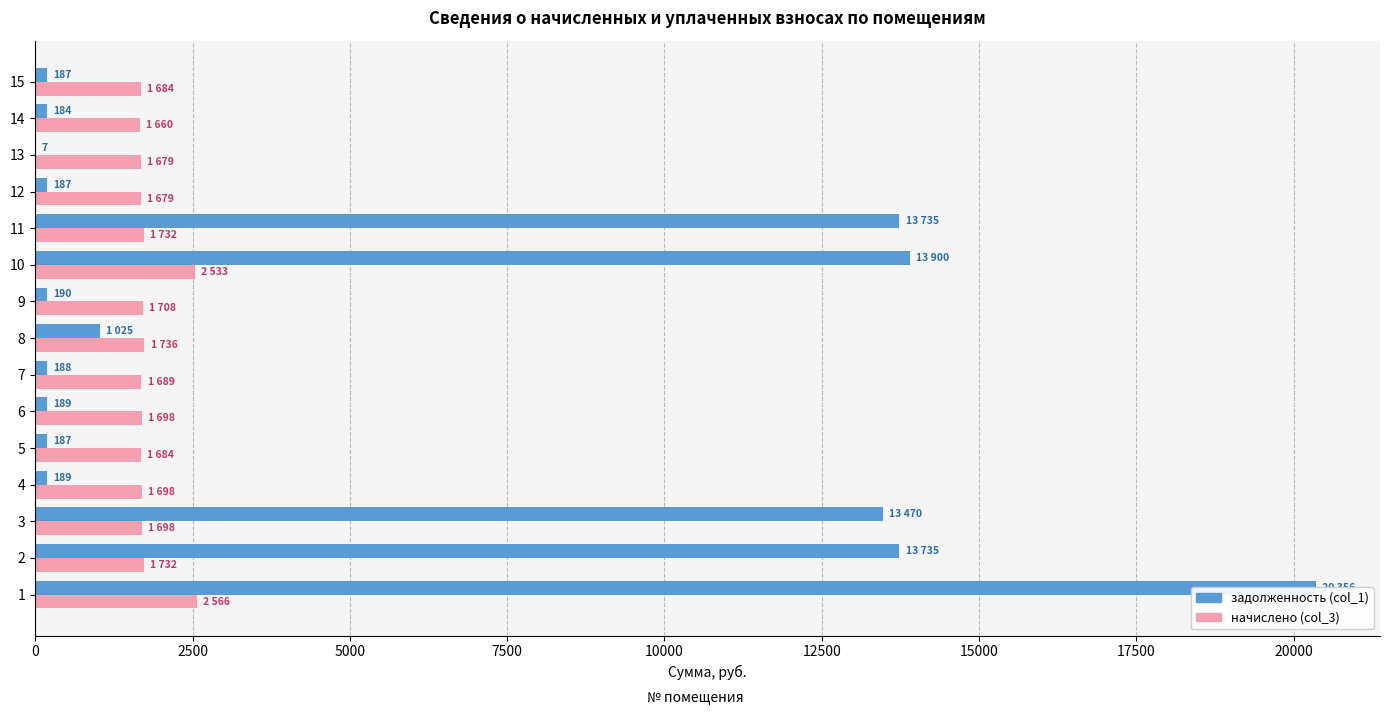

Rank the series at 7 from lowest to highest value.

задолженность (col_1), начислено (col_3)